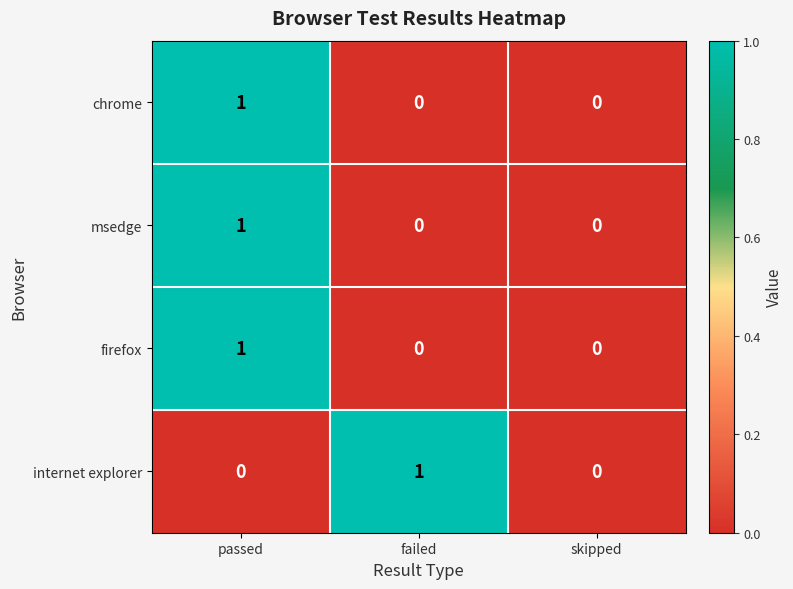

Reading left to right, what are all the values shown in this chart?

chrome: passed=1	failed=0	skipped=0
msedge: passed=1	failed=0	skipped=0
firefox: passed=1	failed=0	skipped=0
internet explorer: passed=0	failed=1	skipped=0